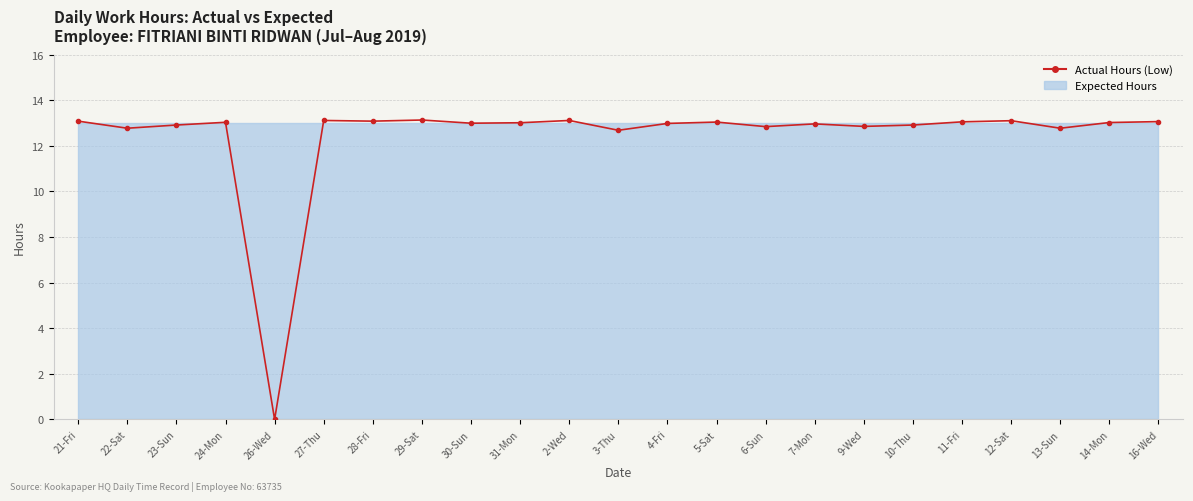

What position from the right is 3-Thu?

12